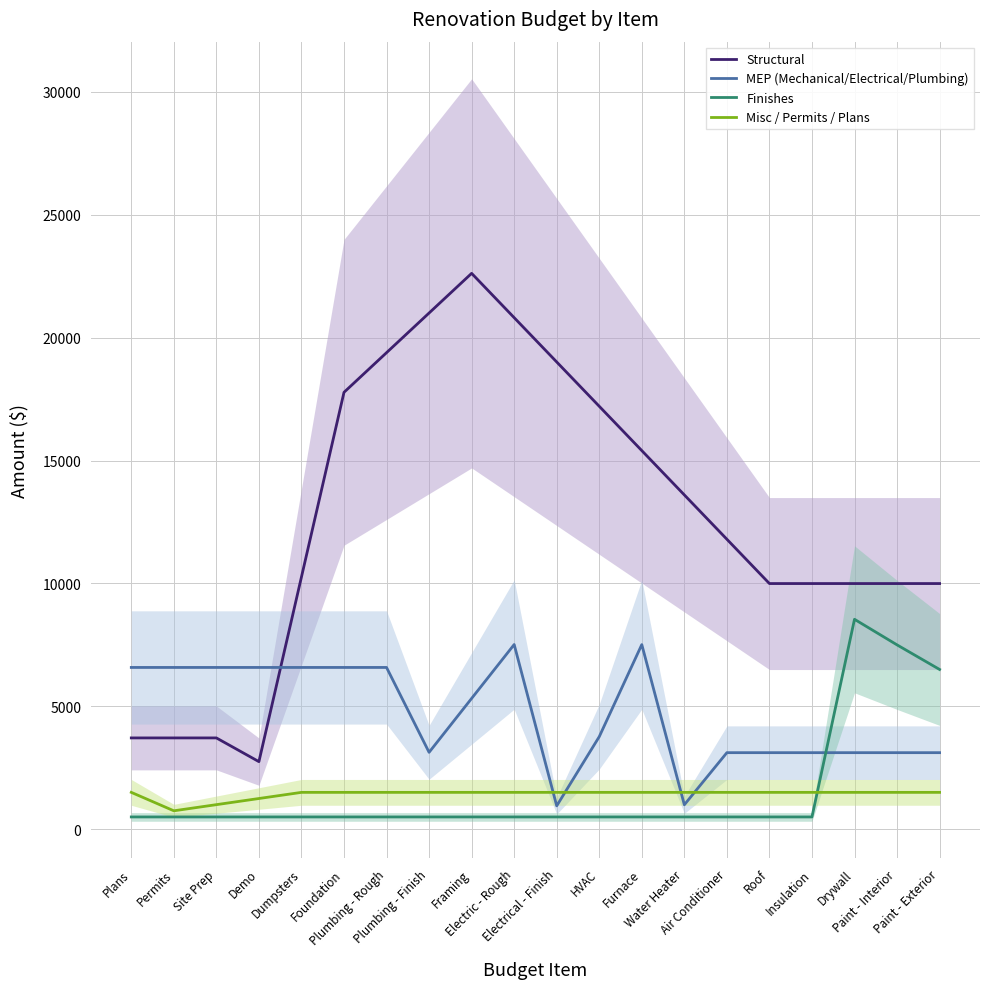

The value of Finishes at Dumpsters is 500.0. True or false?

True